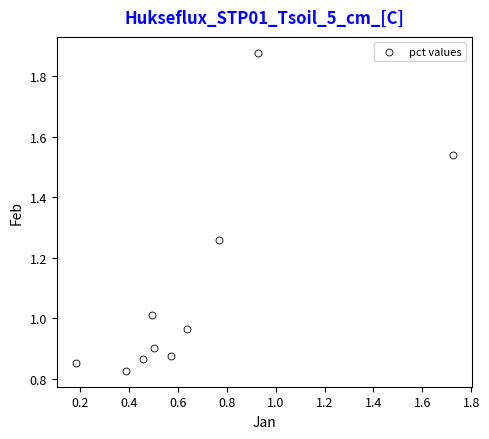

What is the range of Y values (max minus min)?

1.1